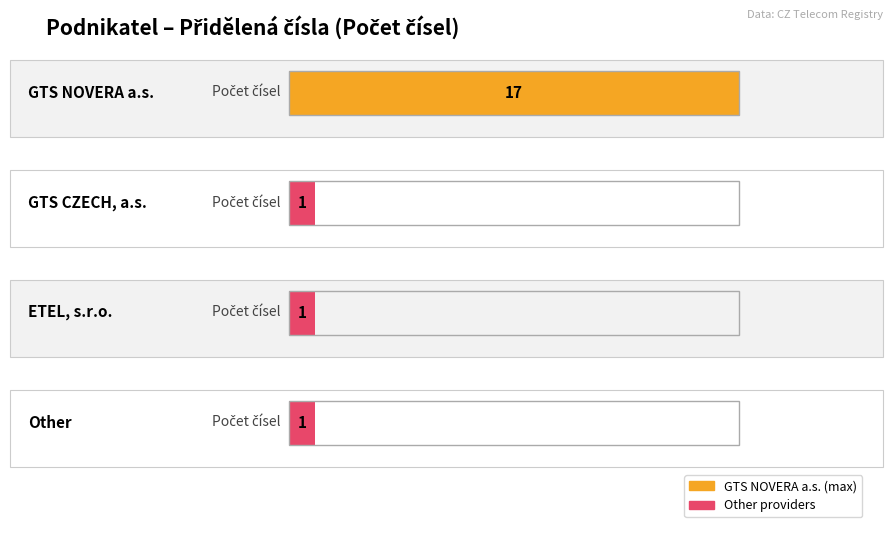

What is the change in value from GTS NOVERA a.s. to GTS CZECH, a.s.?

-16